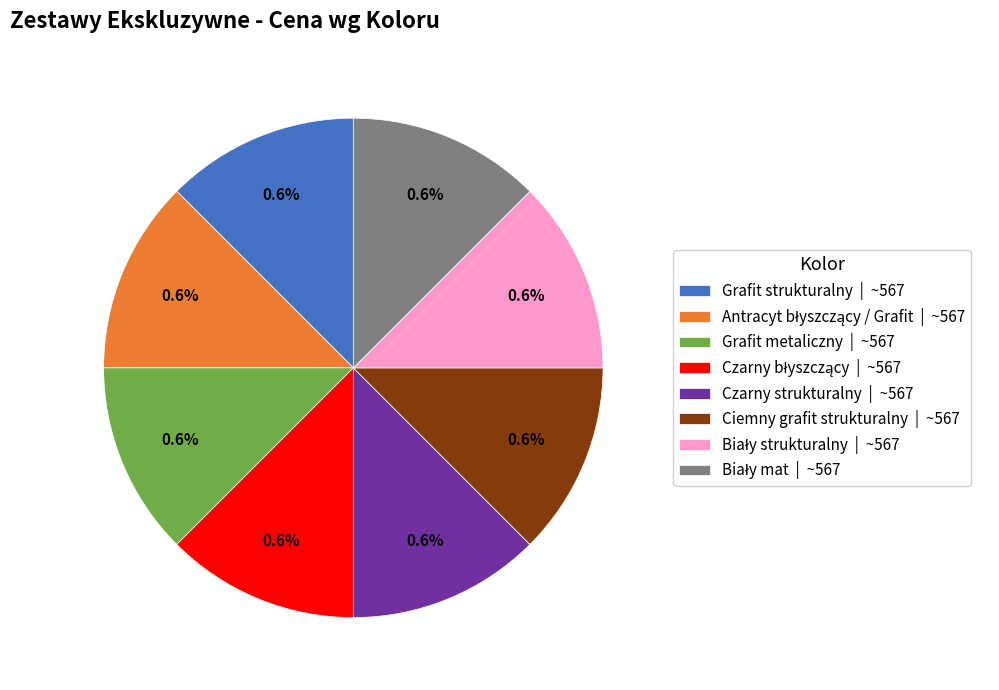

Between Antracyt błyszczący / Grafit and Czarny błyszczący, which is larger?

Antracyt błyszczący / Grafit